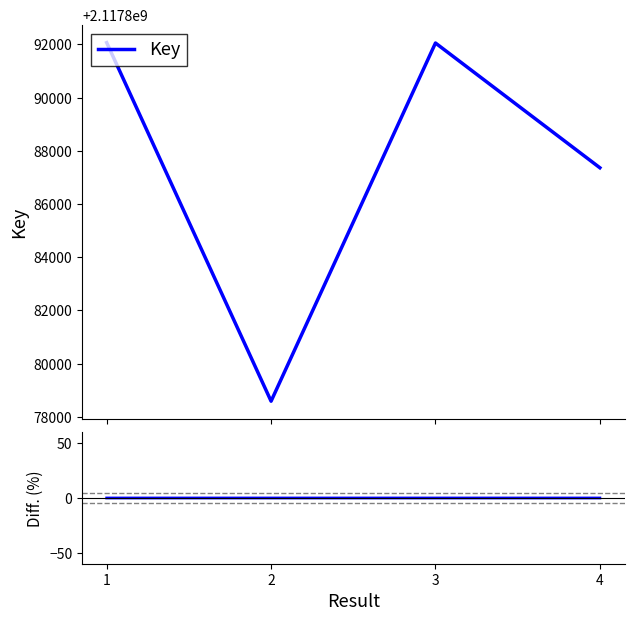

Which series has the widest spread of values?

Key